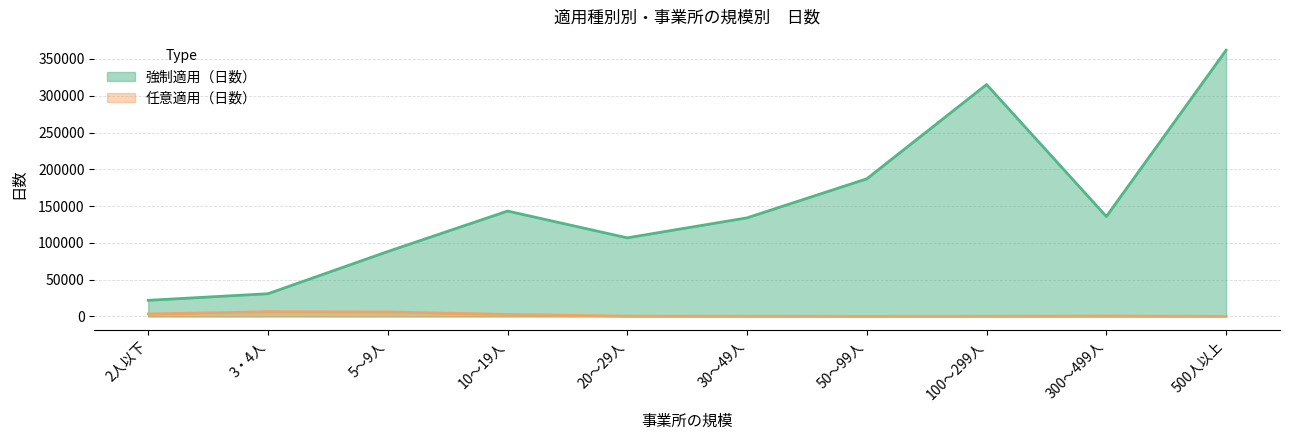

At which category is the sum across all series the highest?

500人以上